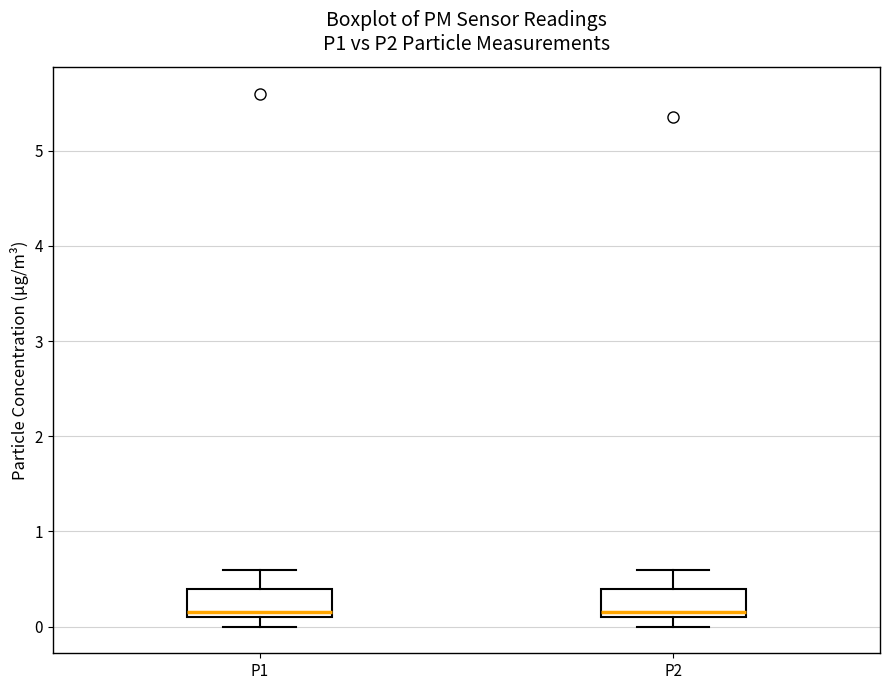

Where is the upper edge of the box for P1 on the y-axis? The values are not printed on the chart, so give them approximately, as read against the axis.

0.4